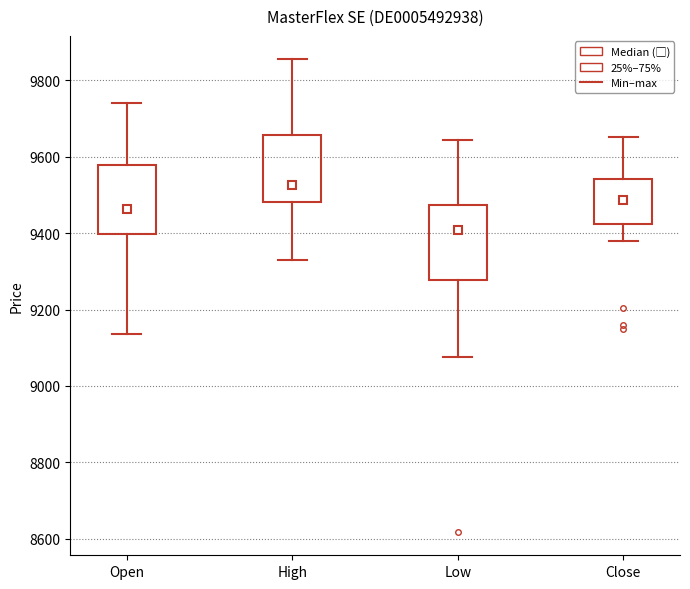

Where is the upper edge of the box for High on the y-axis? The values are not printed on the chart, so give them approximately, as read against the axis.

9660